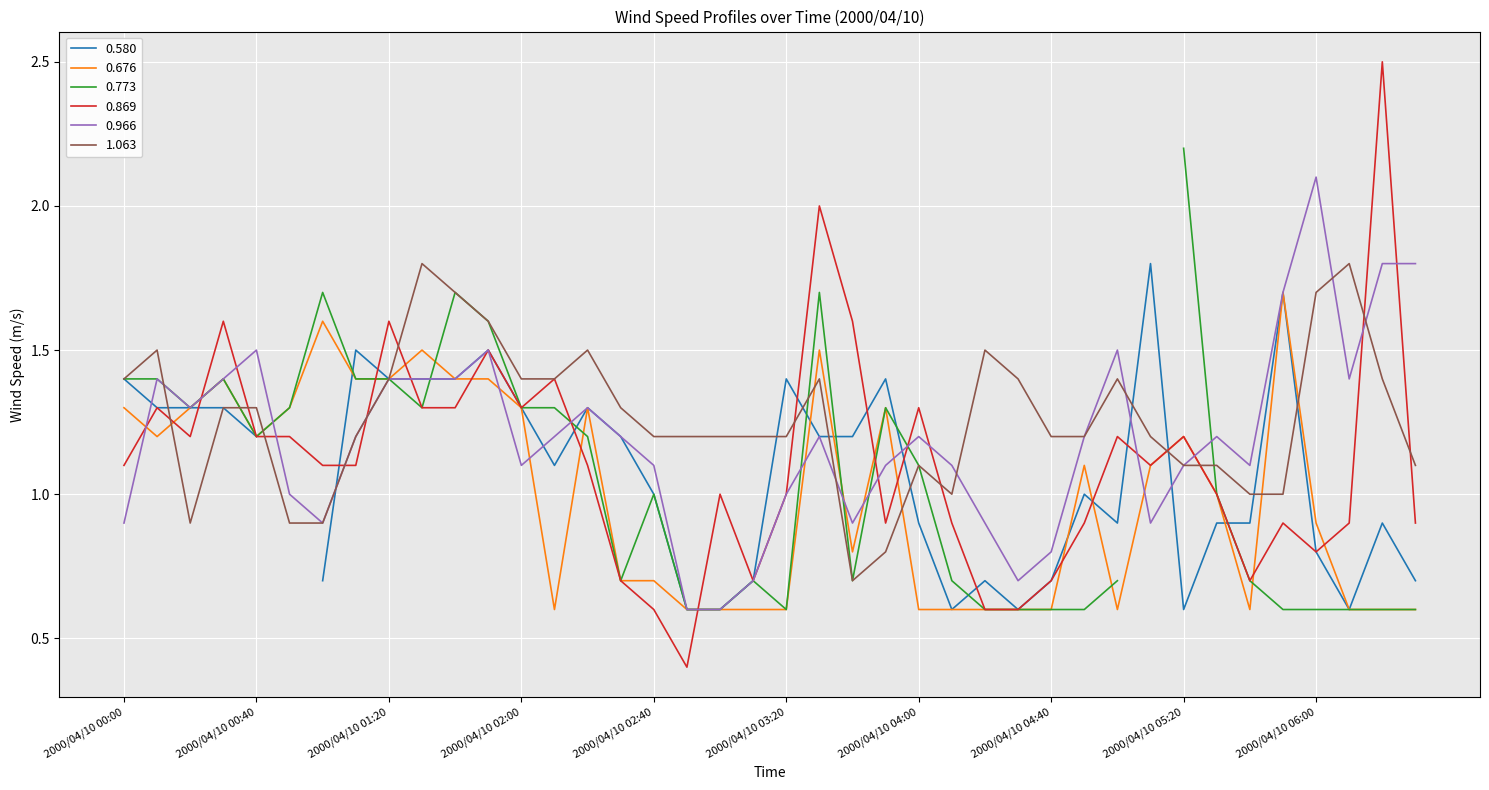

What is the lowest value of the 0.676 series?

0.6